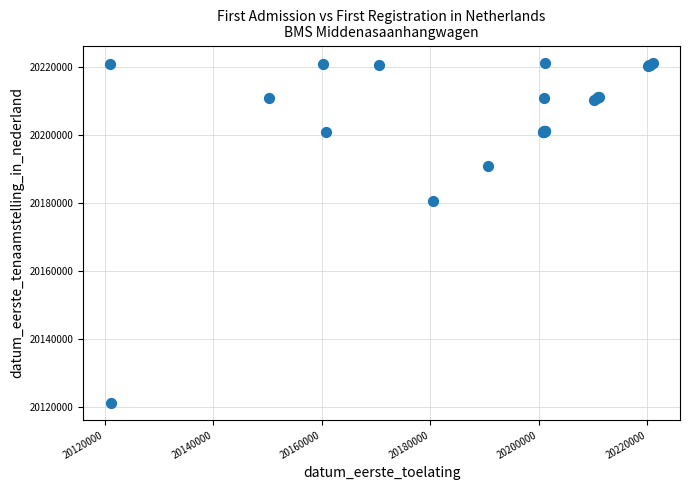

What Y value in the scatter plot is closest to 20171166?

20180529